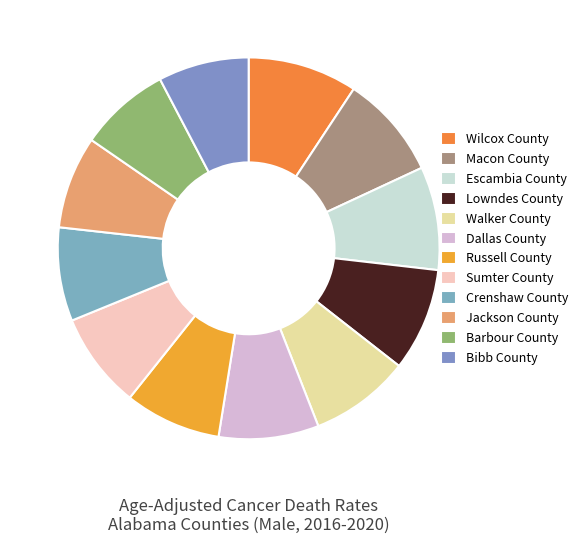

Does Lowndes County represent more than half of the total?

No